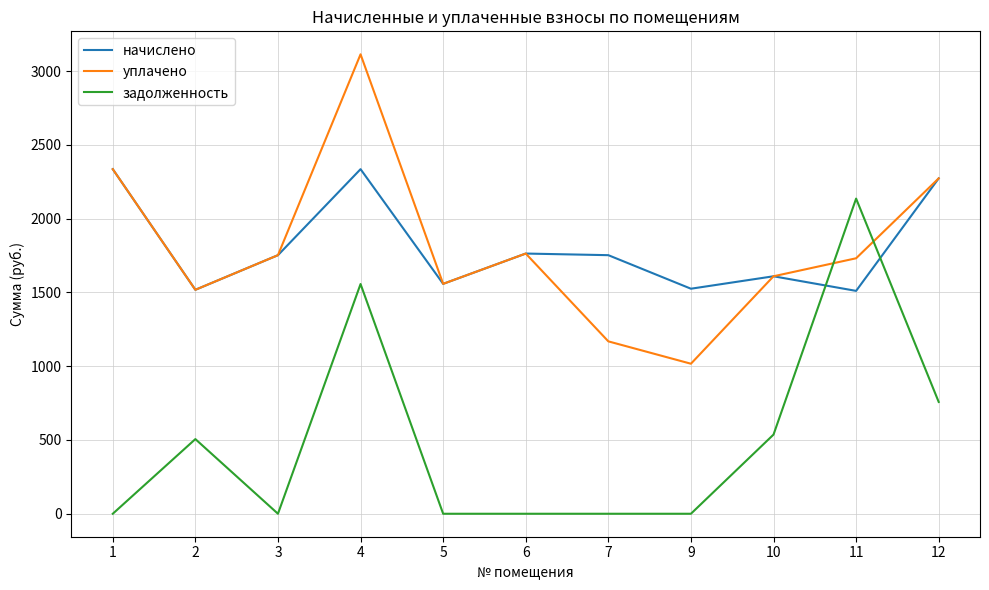

How many lines are shown in the chart?

3